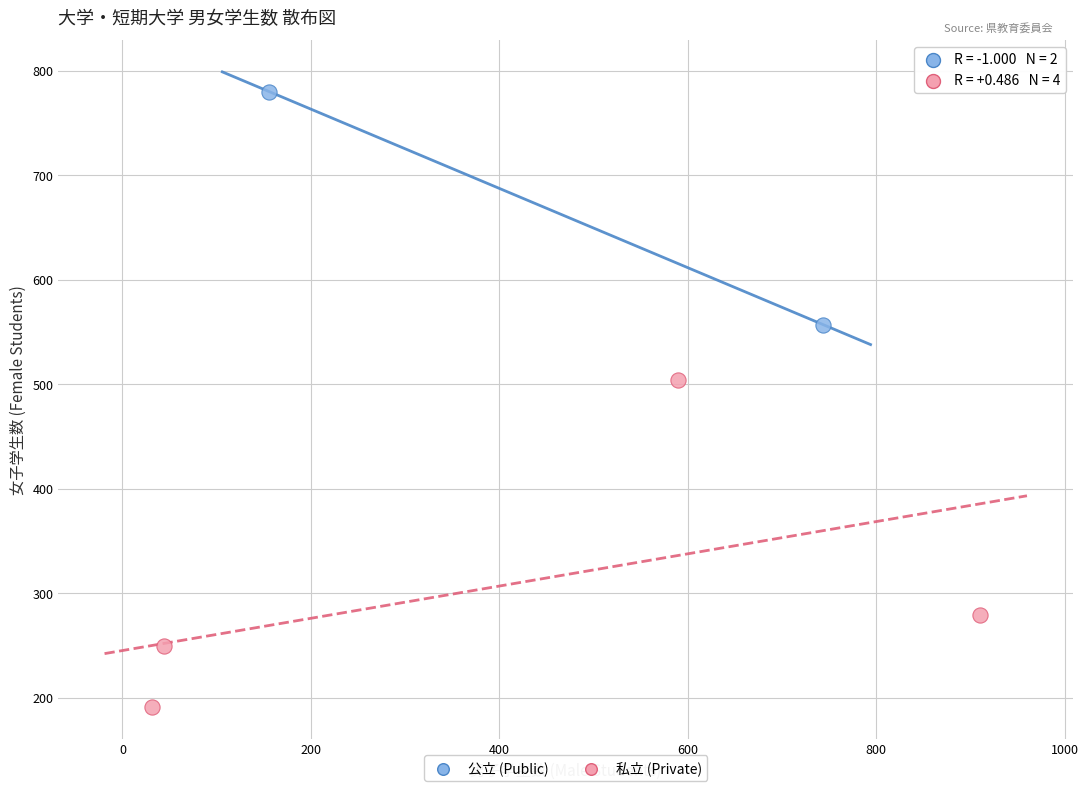

Which series contains the lowest Y value?

私立 (Private)